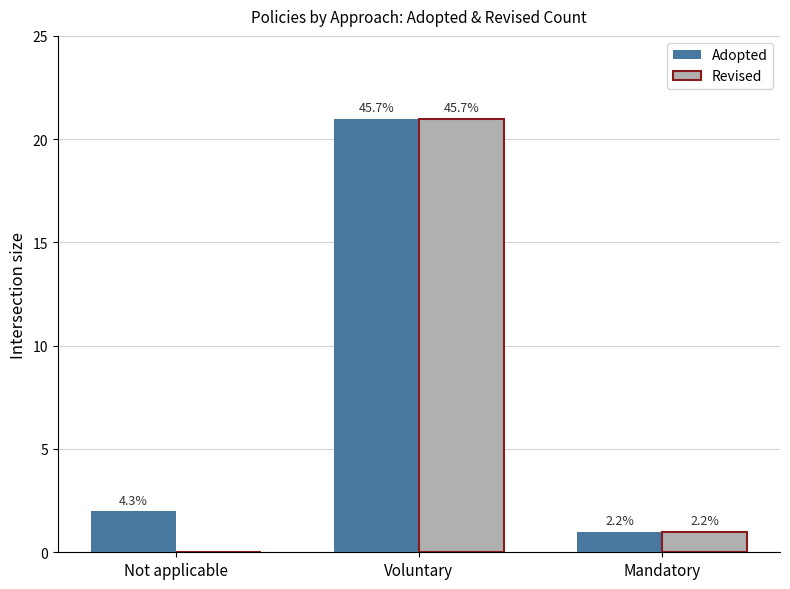

Does the chart contain stacked bars?

No